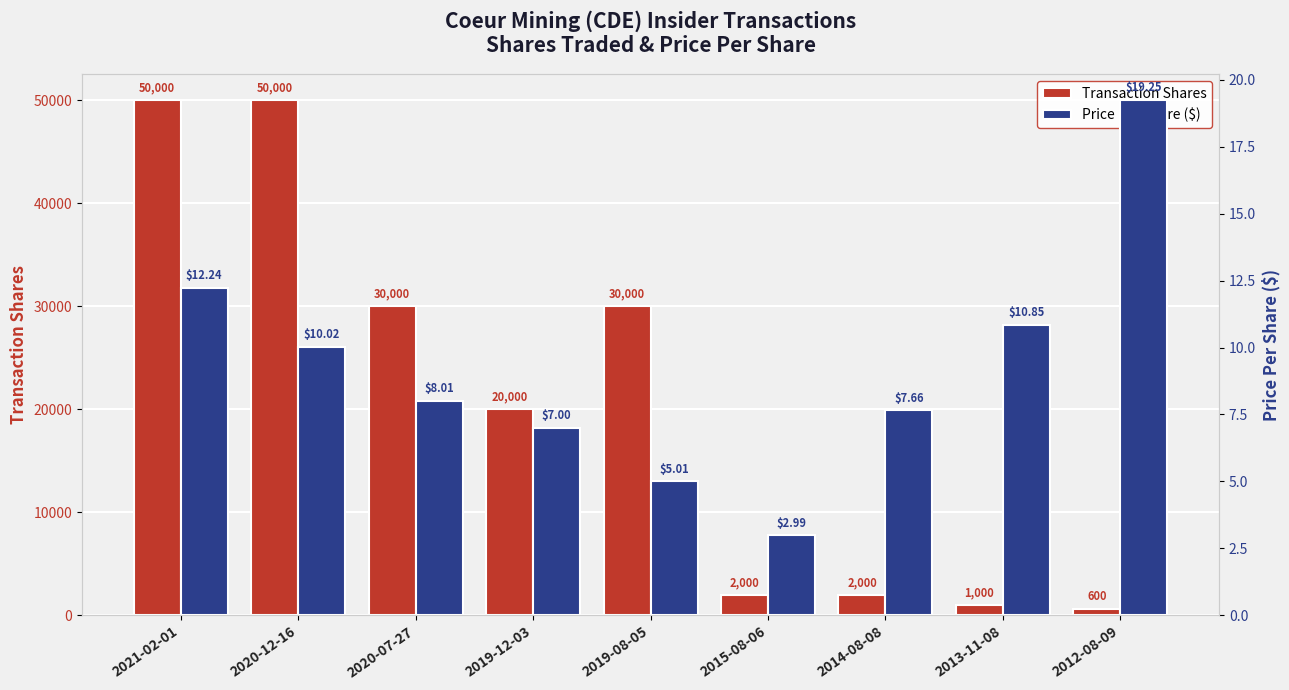

How many values in the Transaction Shares series are below 20000?

4